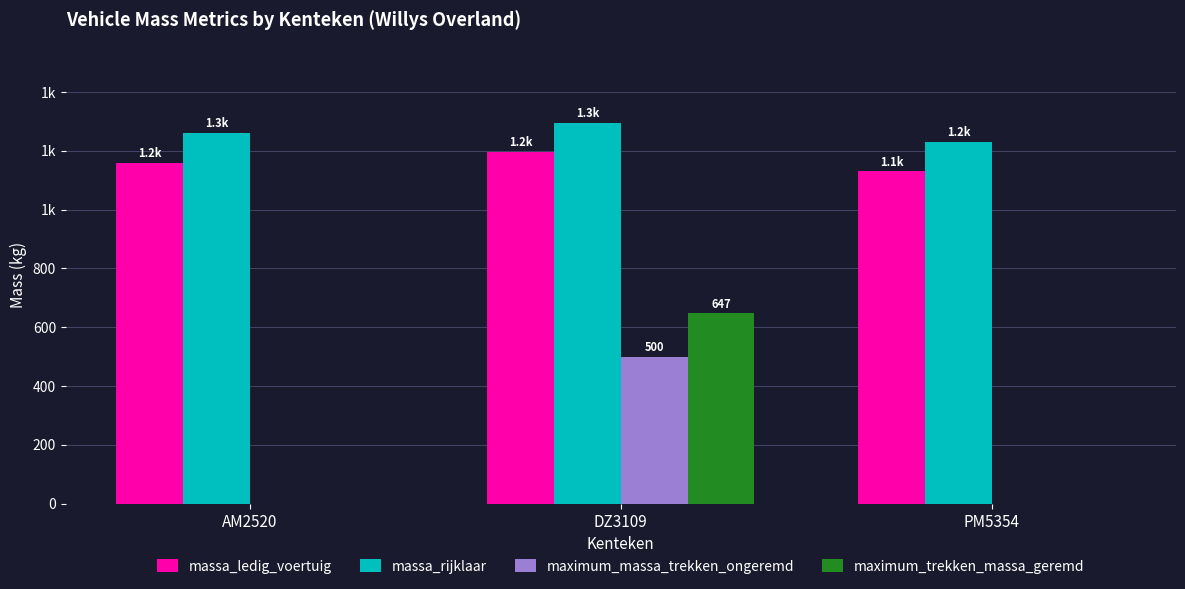

Are the bars grouped side by side (vs. stacked)?

Yes